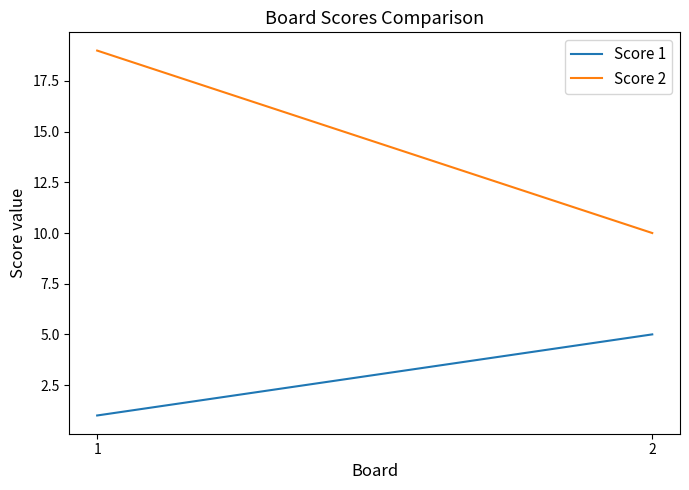

The value of Score 1 at 2 is 1. True or false?

False